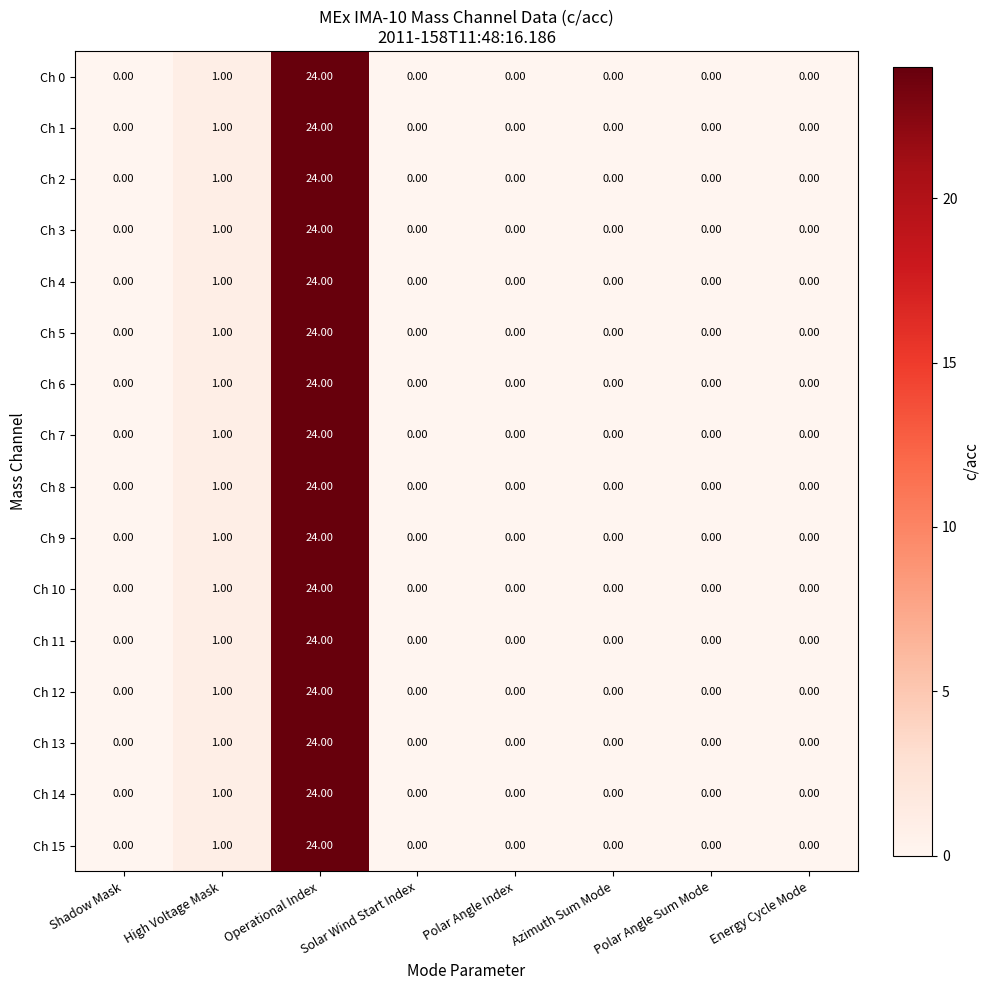

Which label corresponds to the largest value in the chart?

Operational Index